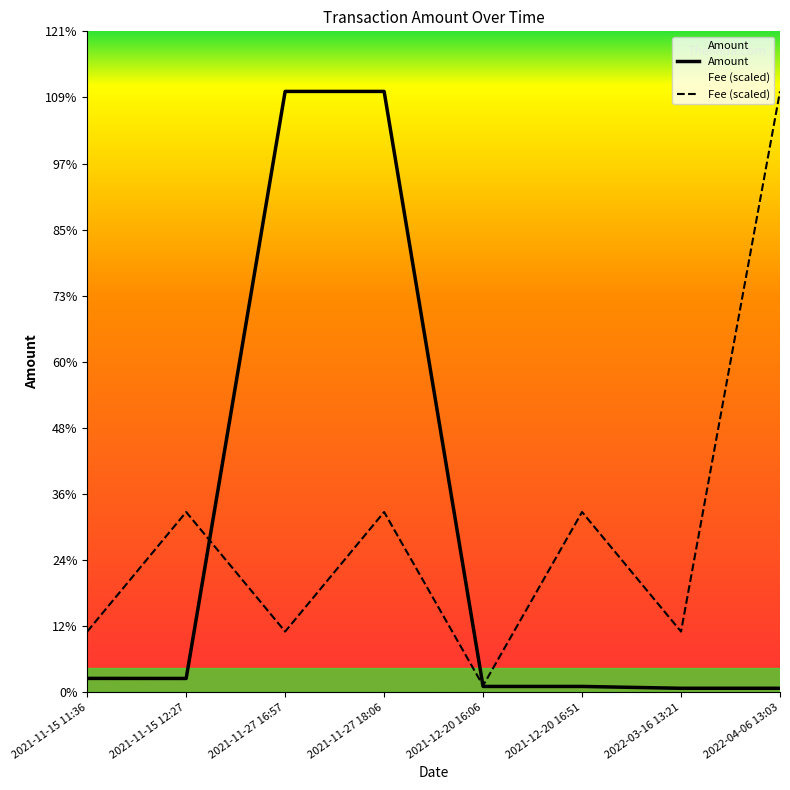

What is the difference between the maximum and minimum values in the Fee (scaled) series?

9938.5